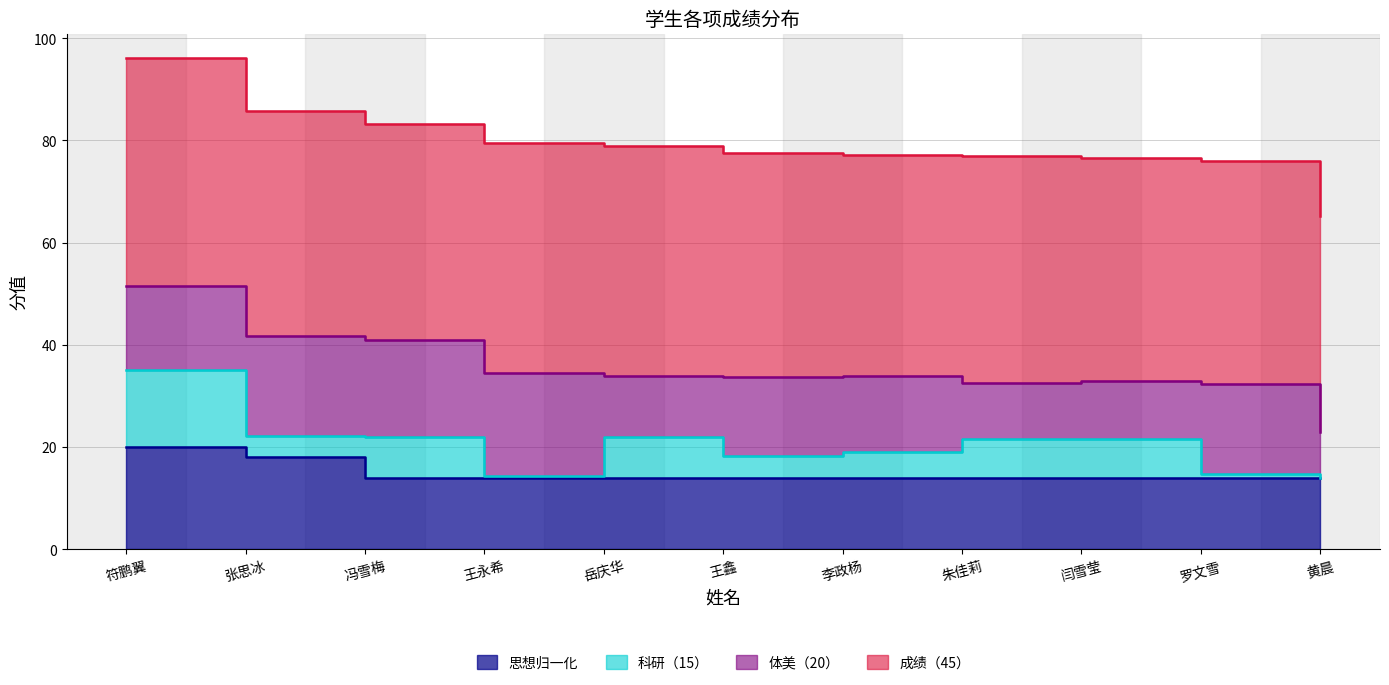

Which series has the largest total across all categories?

成绩（45）